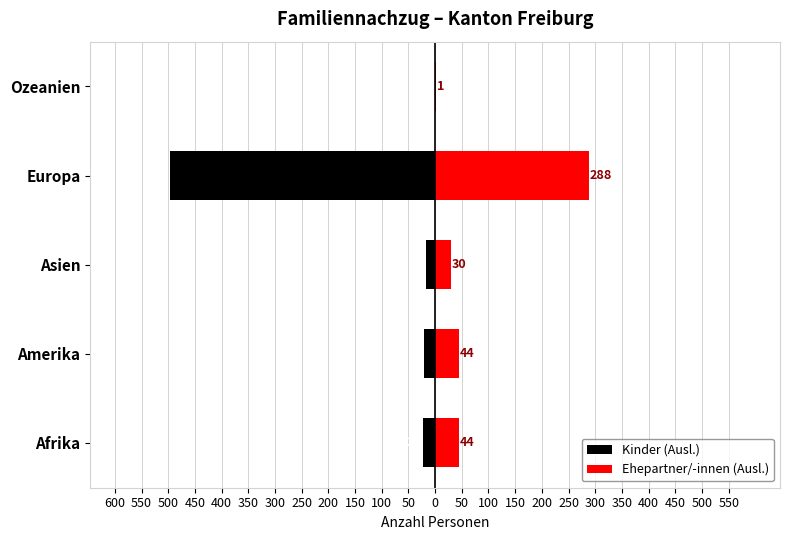

What is the value of the Kinder (Ausl.) bar at the 2nd from the left?

-20